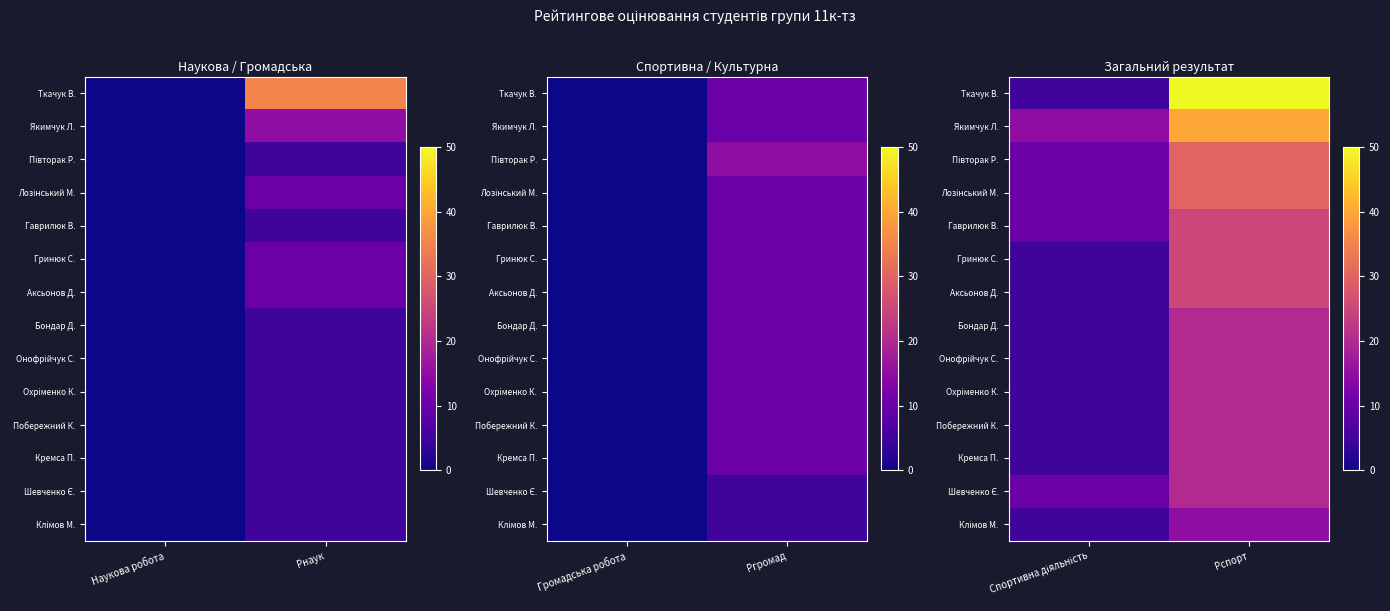

What is the spread (max minus min) of values at Рспорт?

35